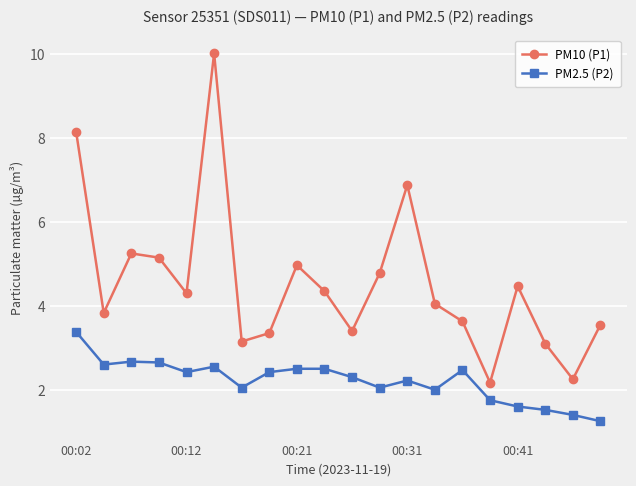

What is the highest value of the PM2.5 (P2) series?

3.4